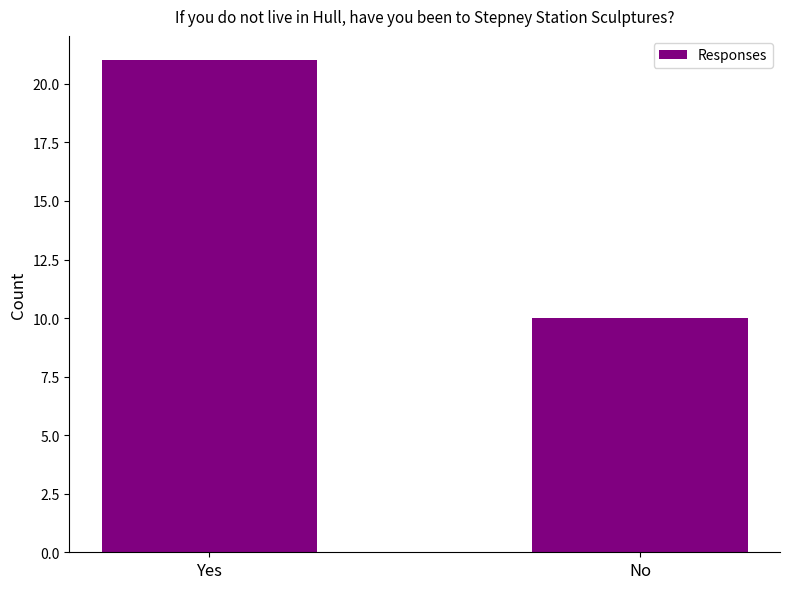

Is it true that the value at Yes is 28?

False